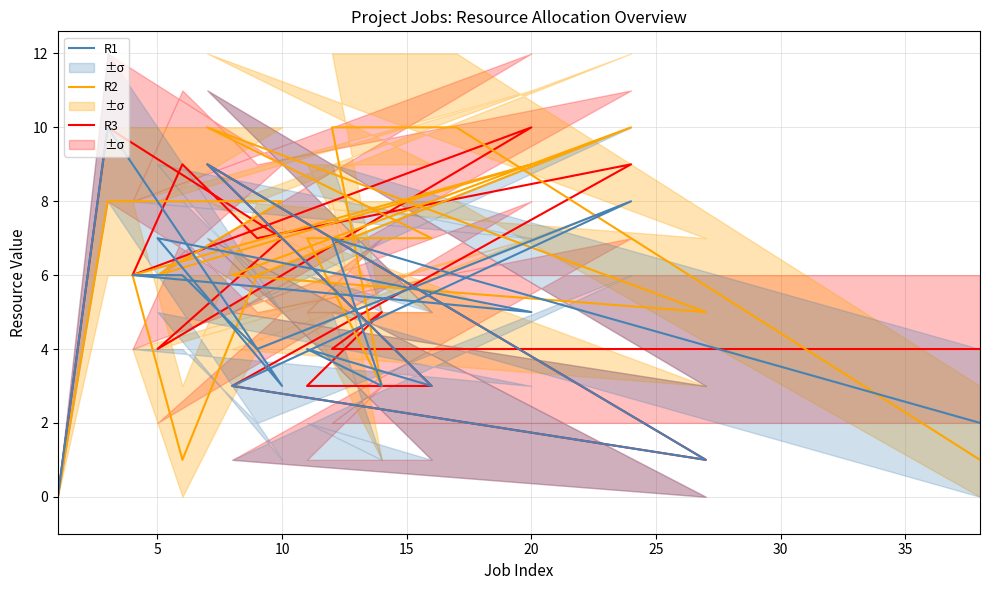

How many R2 values are between 5 and 9?

10